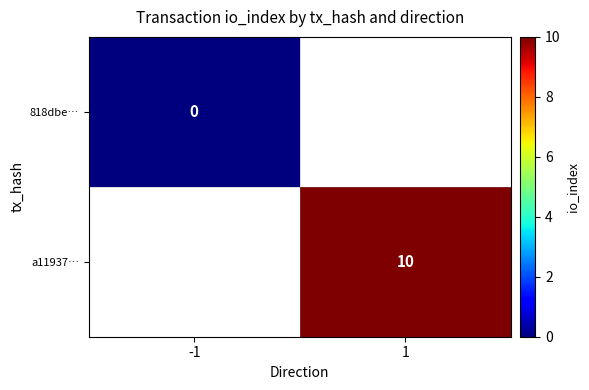

Which category has the highest value across all series?

1